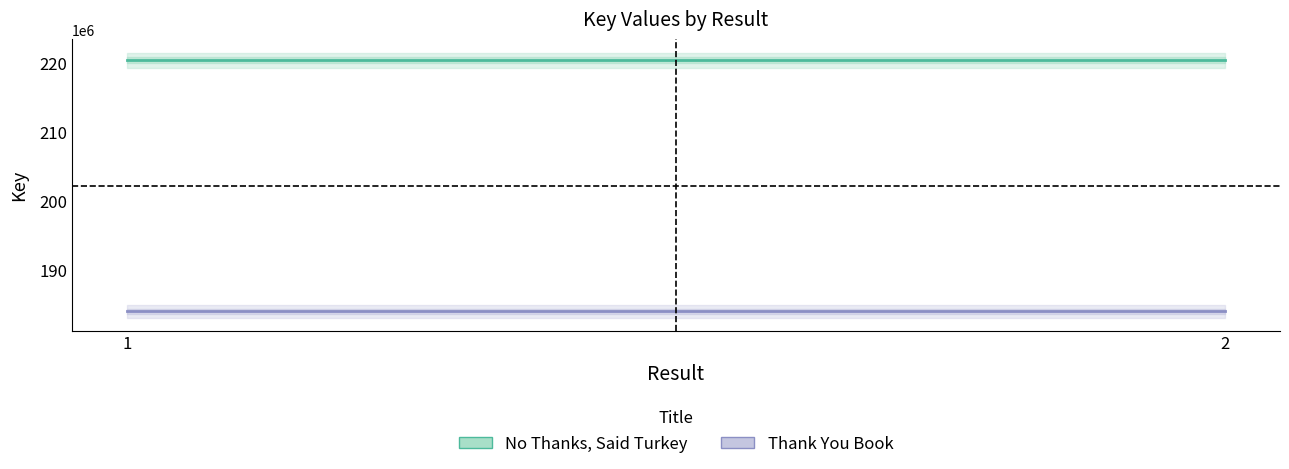

Reading left to right, extract all data points from this chart.

No Thanks, Said Turkey: 1=220468055	2=220468055
Thank You Book: 1=183939260	2=183939260